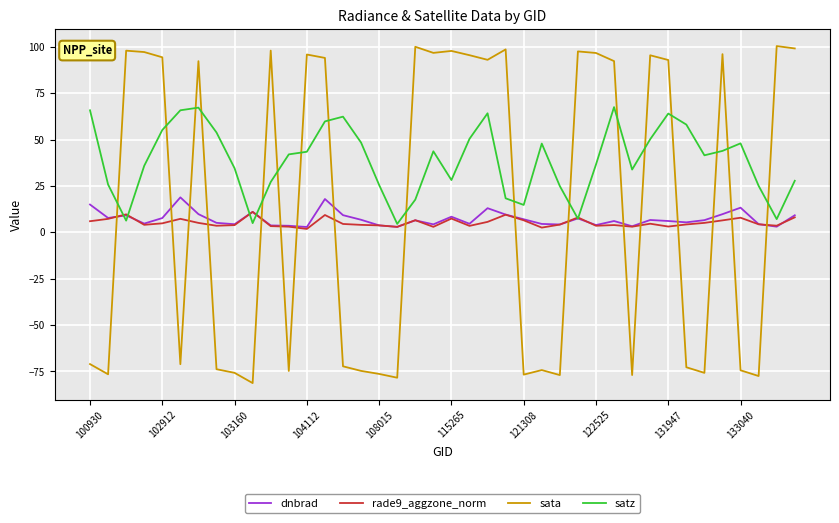

What is the smallest value displayed?

-81.3